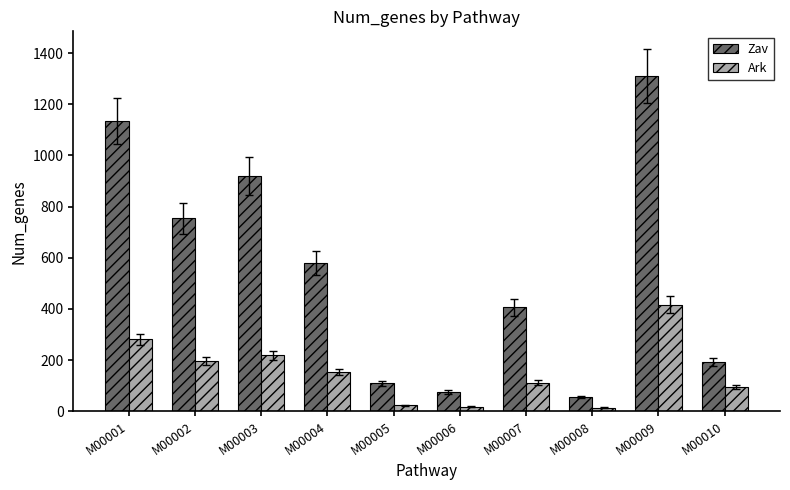

Is it true that Ark equals 241 at M00004?

False